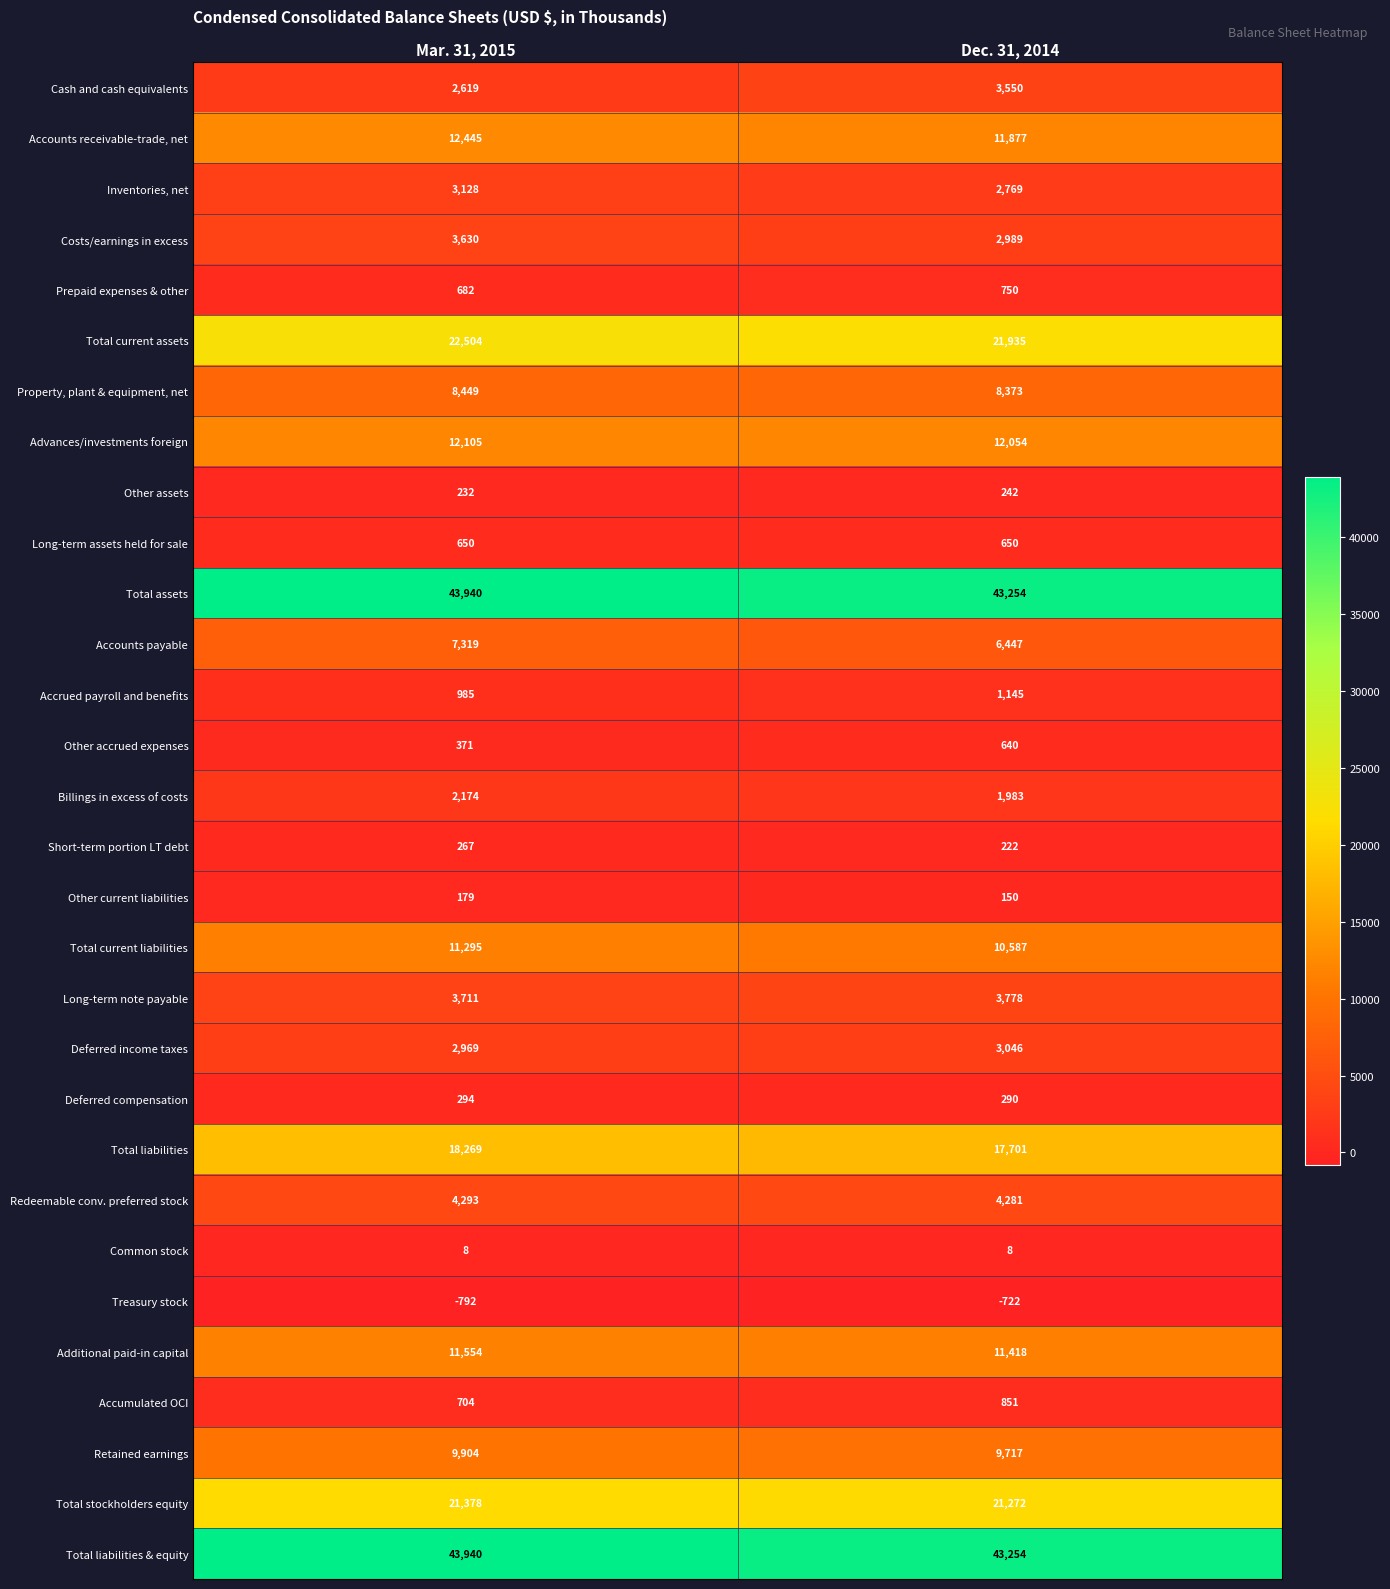

Rank the categories by Long-term note payable value from lowest to highest.

Mar. 31, 2015, Dec. 31, 2014